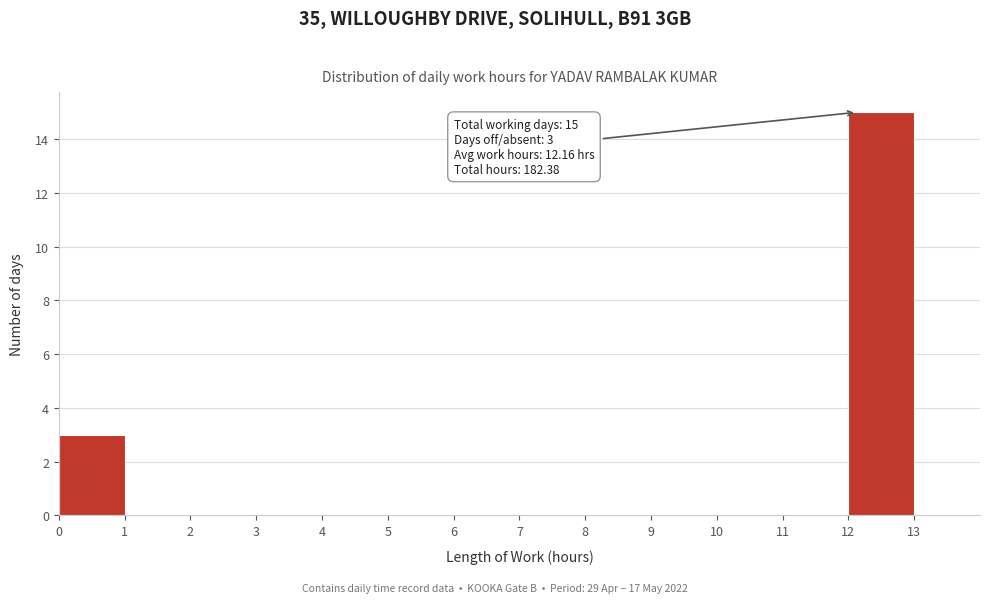

Which range on the x-axis has the tallest bar?

12 to 13